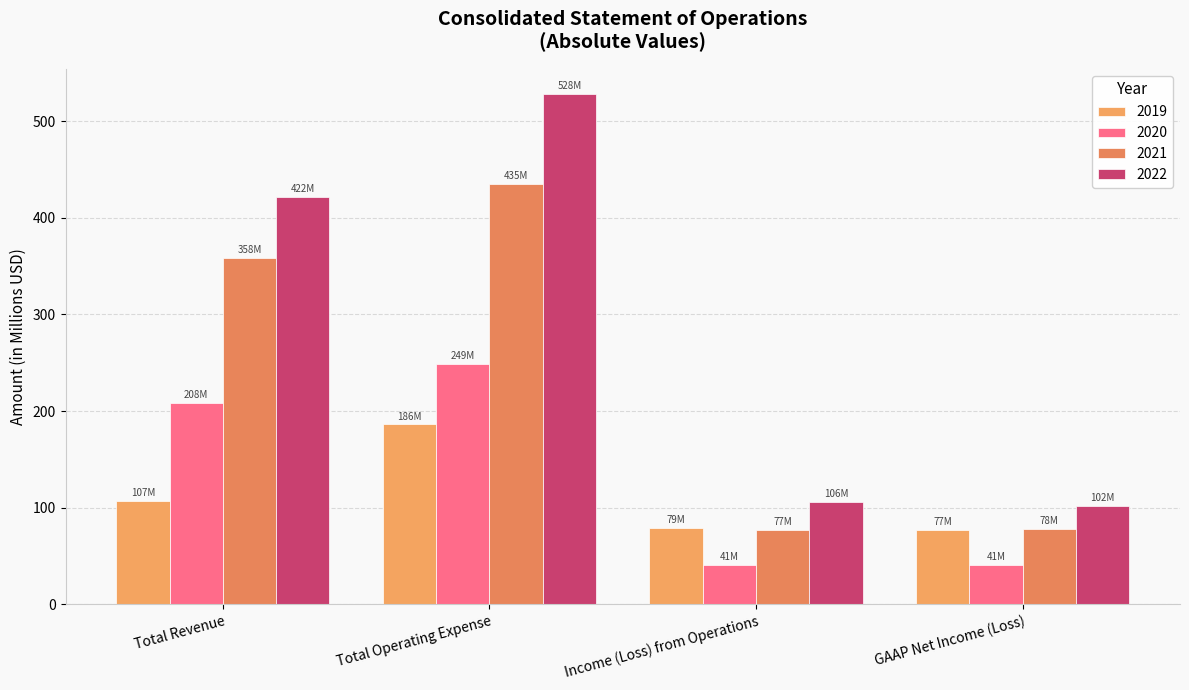

At which category is the sum across all series the highest?

Total Operating Expense